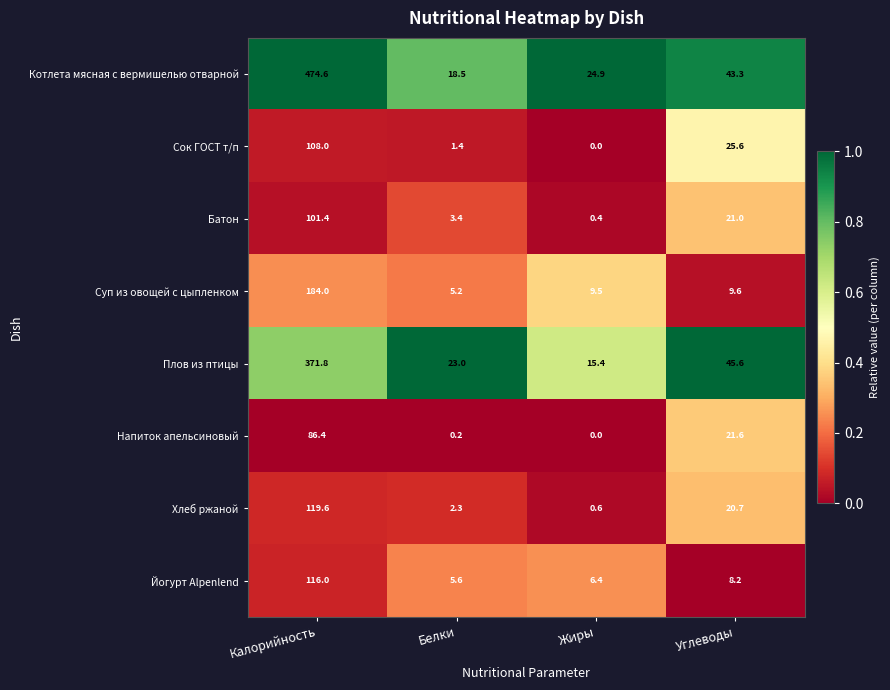

At how many categories does at least one series exceed 0?

4